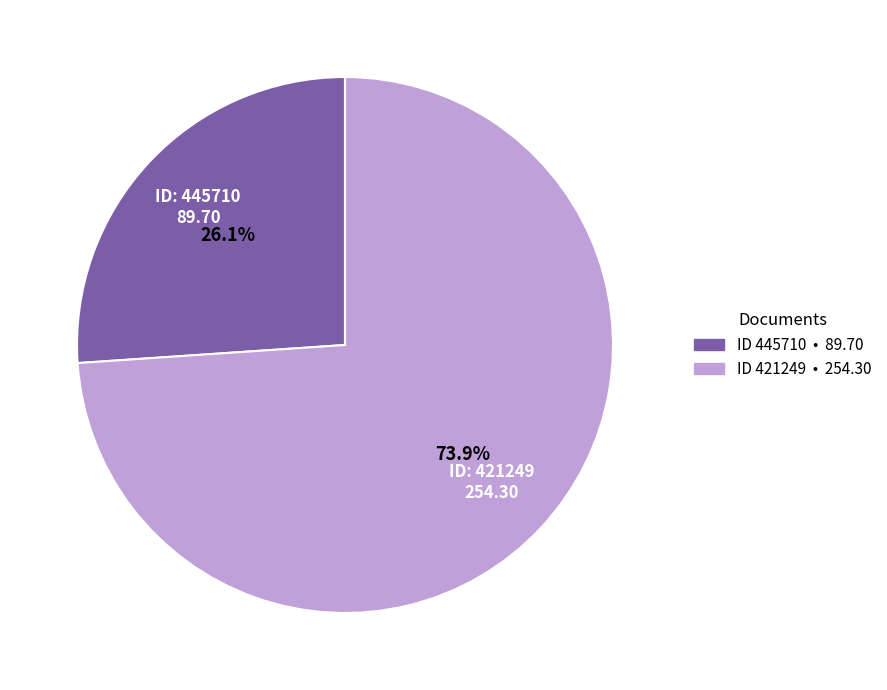

Is there a majority slice in this chart?

Yes